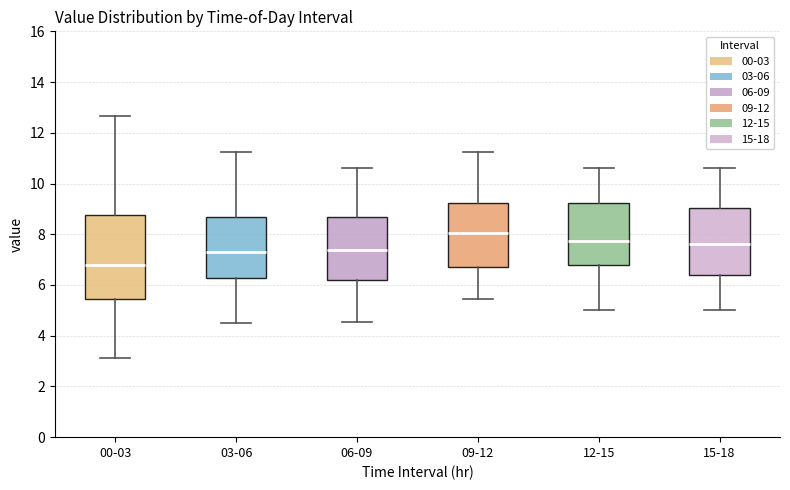

Reading left to right, read every box against the y-axis: the position of its median line, the range the box covers, and the ends of its whiskers. The values are not printed on the chart, so give them approximately, as read against the axis.

00-03: median 6.8, box 5.4 to 8.8, whiskers 3.2 to 12.6
03-06: median 7.4, box 6.2 to 8.6, whiskers 4.6 to 11.2
06-09: median 7.4, box 6.2 to 8.6, whiskers 4.6 to 10.6
09-12: median 8.0, box 6.8 to 9.2, whiskers 5.4 to 11.2
12-15: median 7.8, box 6.8 to 9.2, whiskers 5.0 to 10.6
15-18: median 7.6, box 6.4 to 9.0, whiskers 5.0 to 10.6